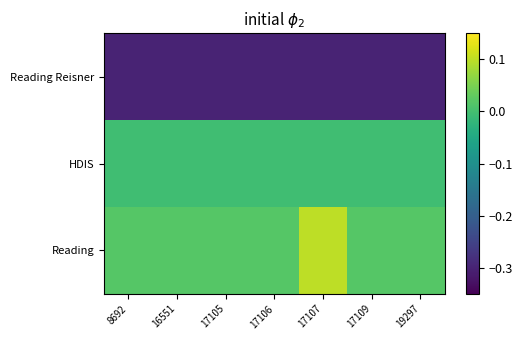

What is the spread (max minus min) of values at 8692?

0.3